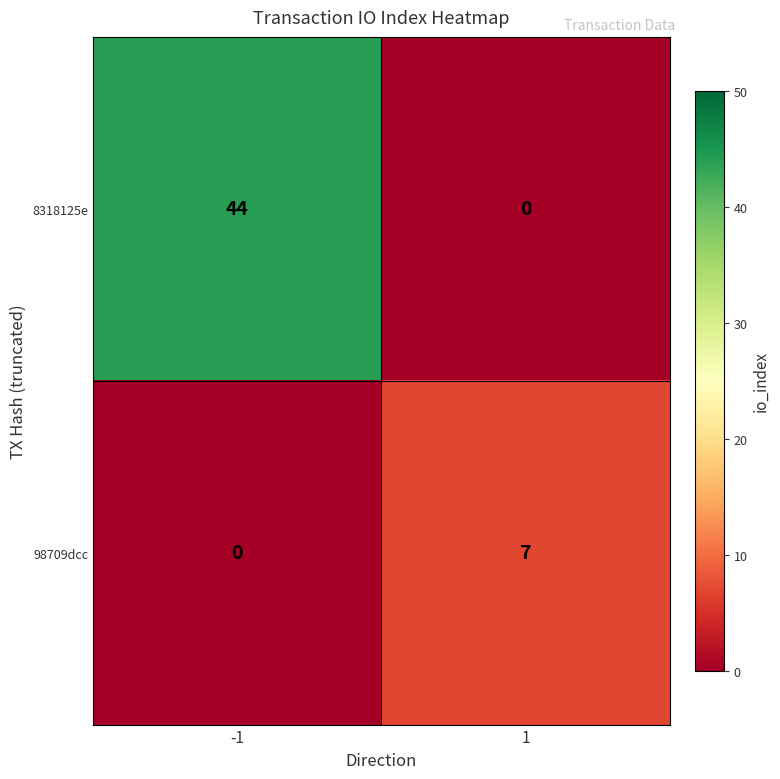

Which series has the largest total across all categories?

8318125e